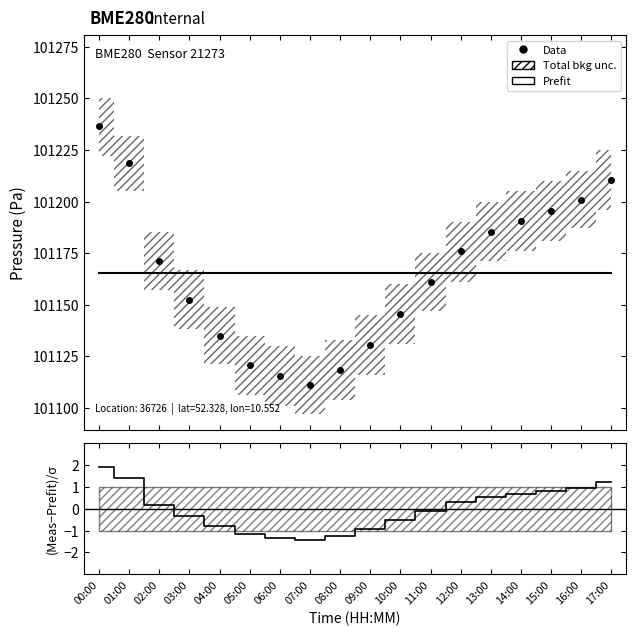

True or false: Data and (Meas−Prefit)/σ cross at least once.

False